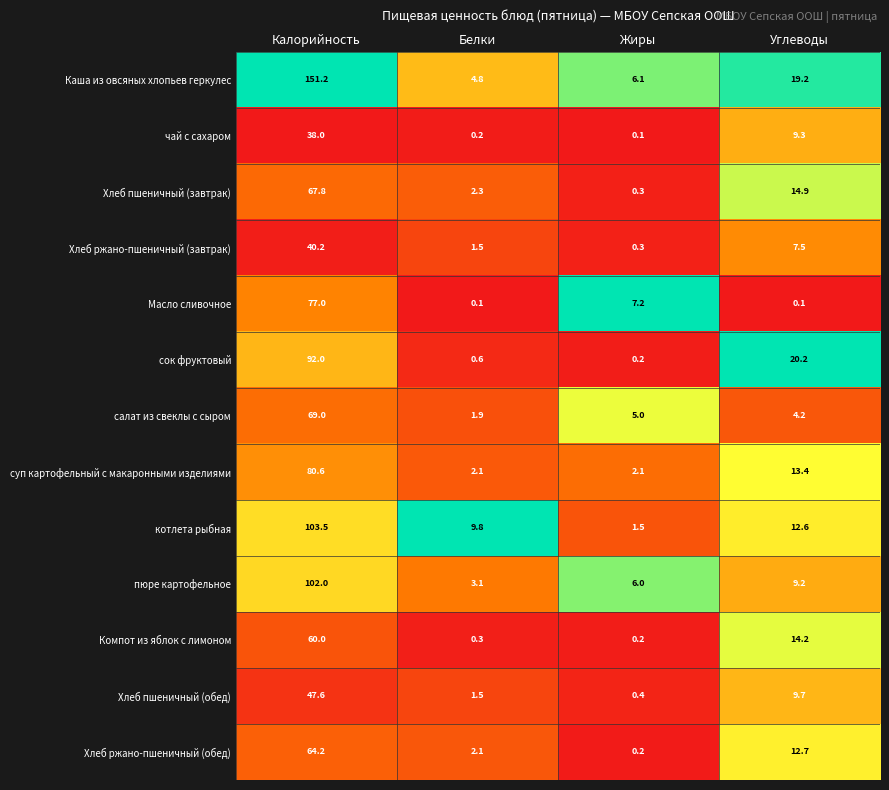

What is the sum of the Хлеб пшеничный (обед) values at Жиры and Белки?

1.9